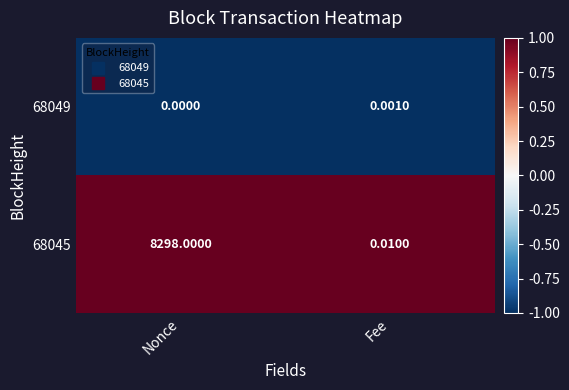

How many data points does each series have?

2